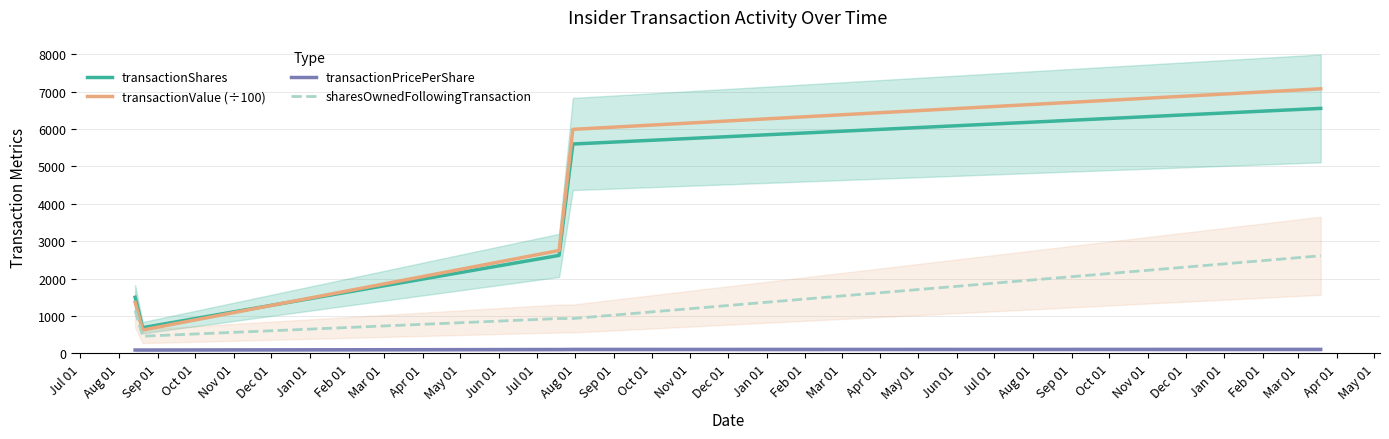

List the series in order of their peak value, highest first.

transactionValue (÷100), transactionShares, sharesOwnedFollowingTransaction, transactionPricePerShare